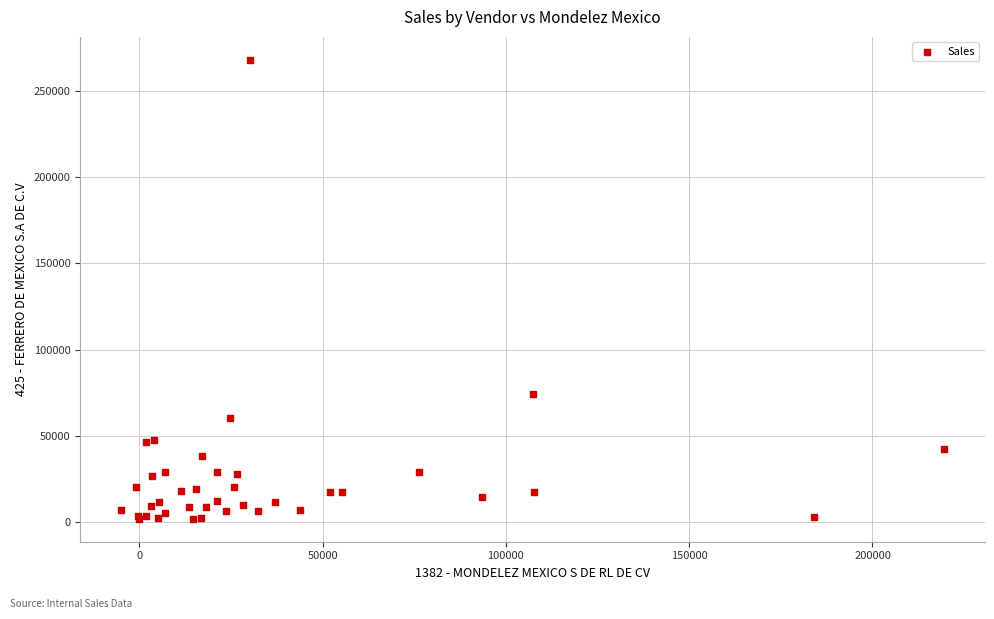

What Y value in the scatter plot is closest to 134879?

74476.9